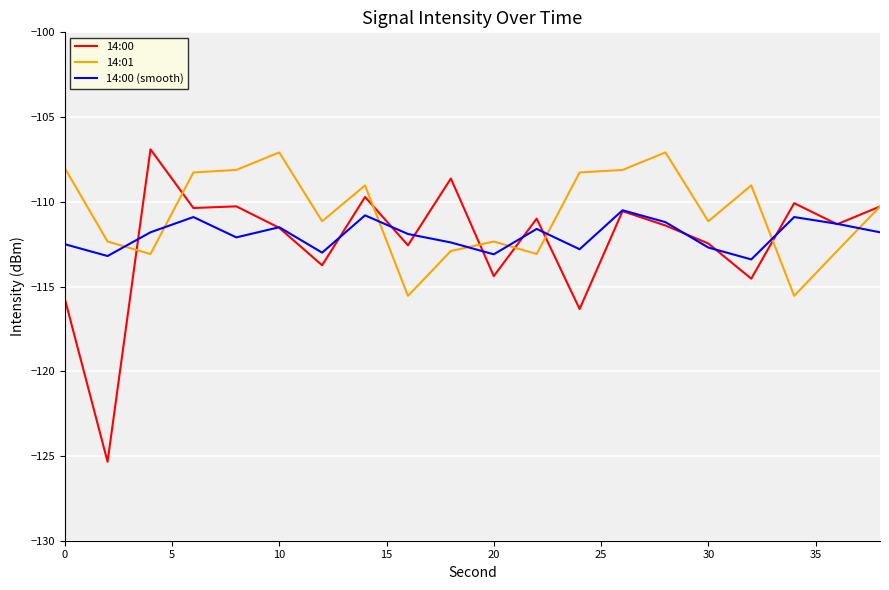

Which series has the widest spread of values?

14:00